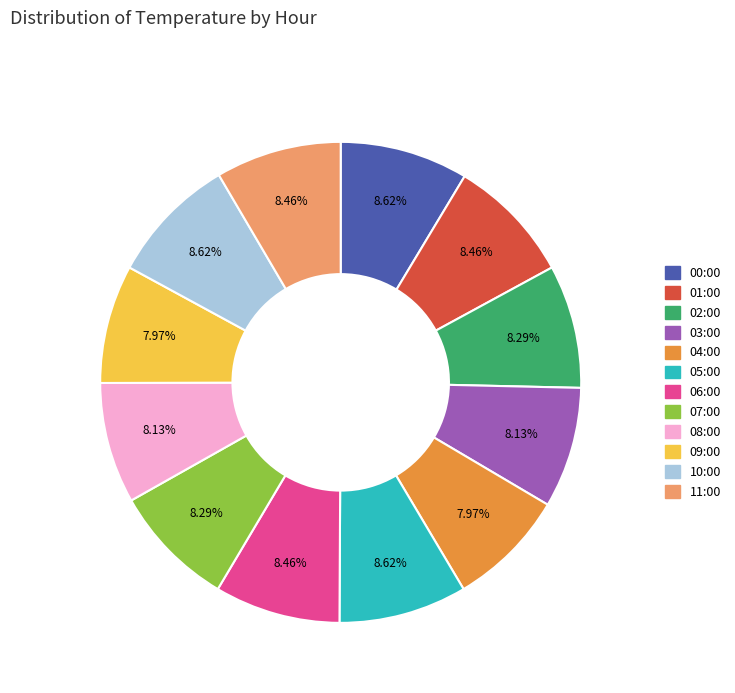

Is there any slice that represents more than half of the pie?

No